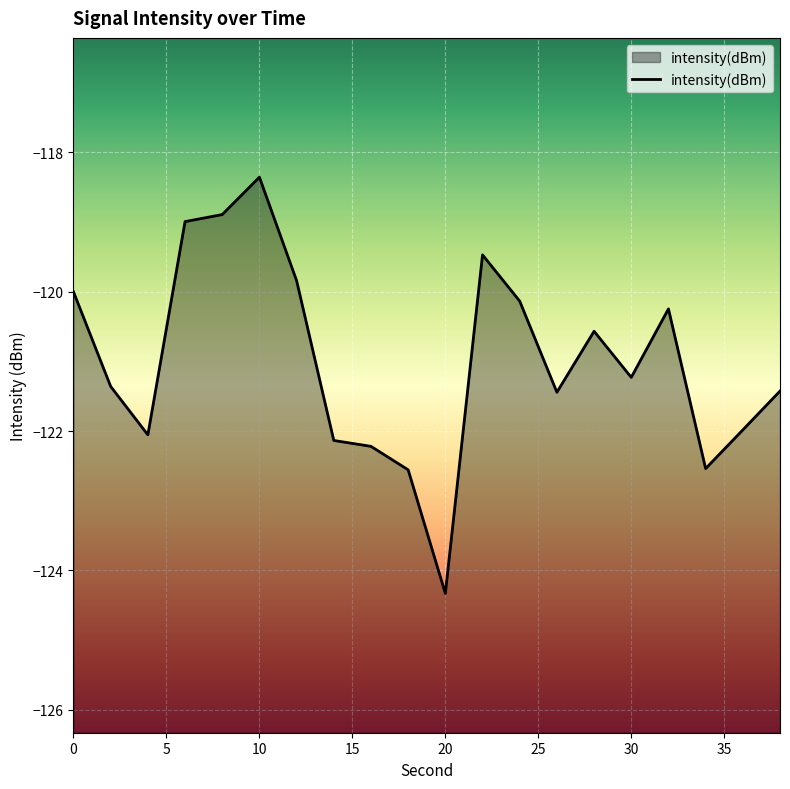

How many lines are shown in the chart?

1